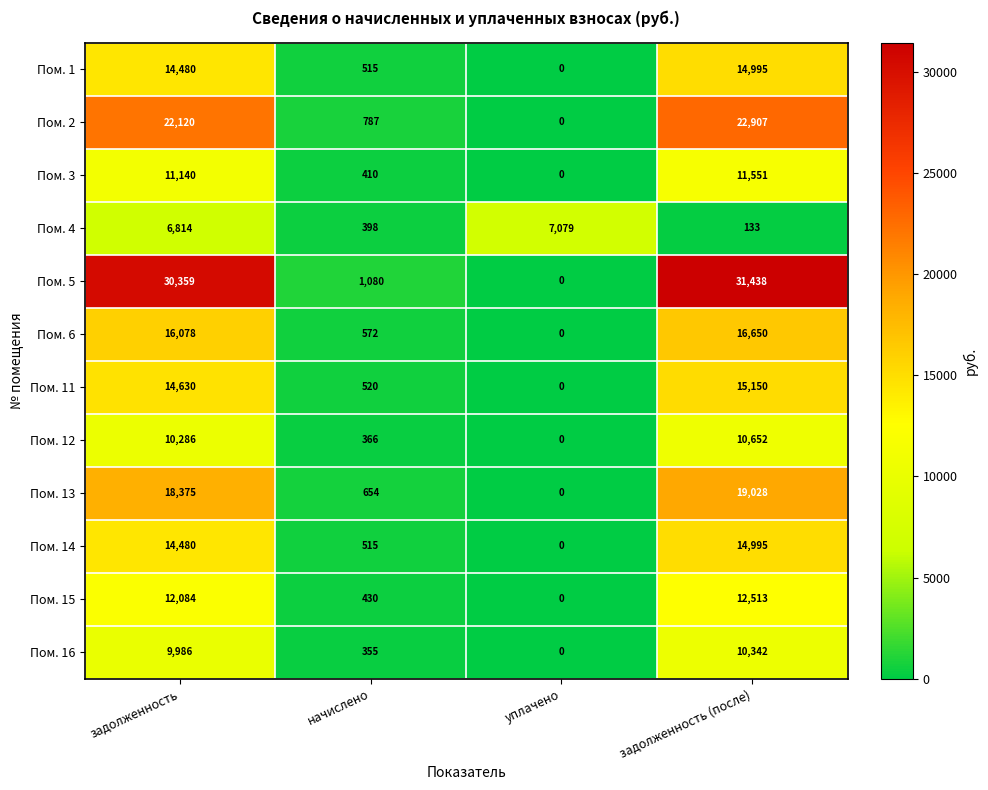

What is the difference between the maximum and second lowest values in the Пом. 4 series?

6681